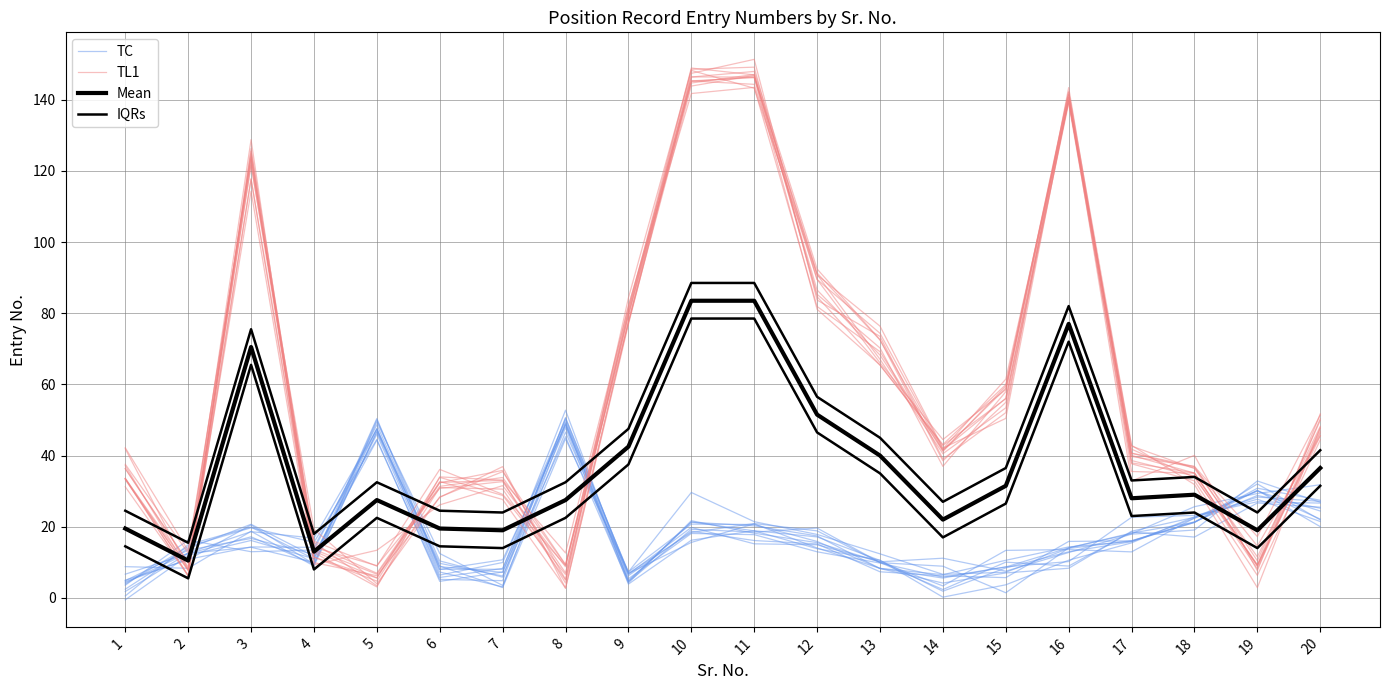

Does the chart display data point markers on the line(s)?

No